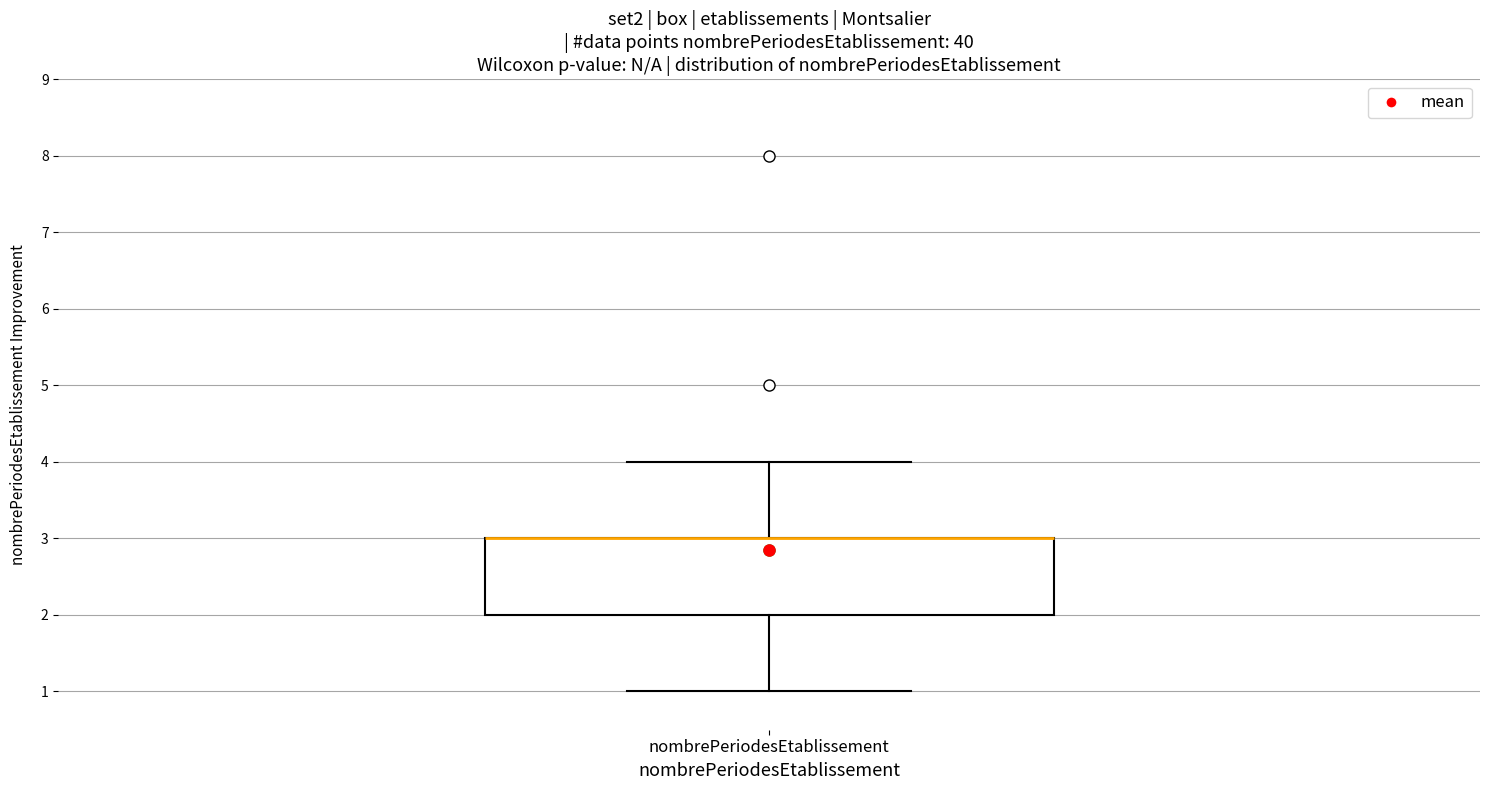

Read this box plot against the y-axis: the position of the median line, the range covered by the box, and the ends of both whiskers. The values are not printed on the chart, so give them approximately, as read against the axis.

median 3 (drawn on the box's upper edge), box 2 to 3, whiskers 1 to 4